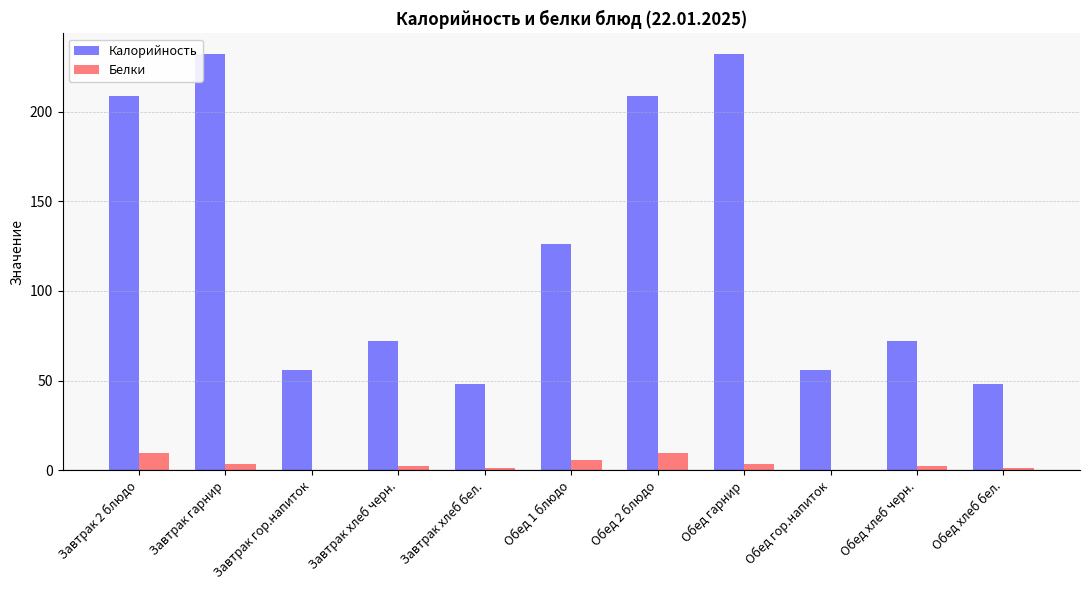

Reading right to left, what are all the values shown in this chart?

Калорийность: 48.0	72.0	56.0	232.0	209.0	126.0	48.0	72.0	56.0	232.0	209.0
Белки: 1.4	2.5	0.0	3.6	9.3	5.6	1.4	2.5	0.0	3.6	9.3